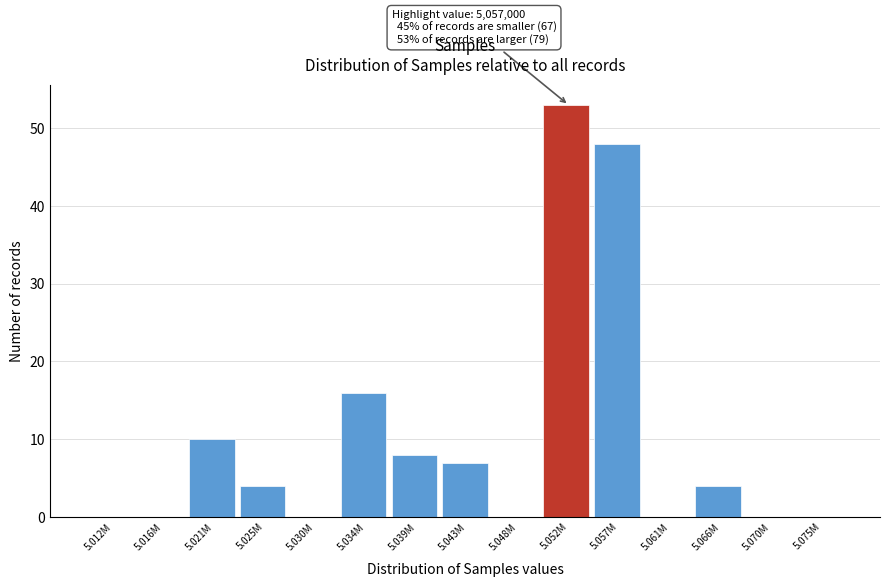

Reading right to left, list all the values displayed in this chart.

5.075M=0	5.070M=0	5.066M=4	5.061M=0	5.057M=48	5.052M=53	5.048M=0	5.043M=7	5.039M=8	5.034M=16	5.030M=0	5.025M=4	5.021M=10	5.016M=0	5.012M=0